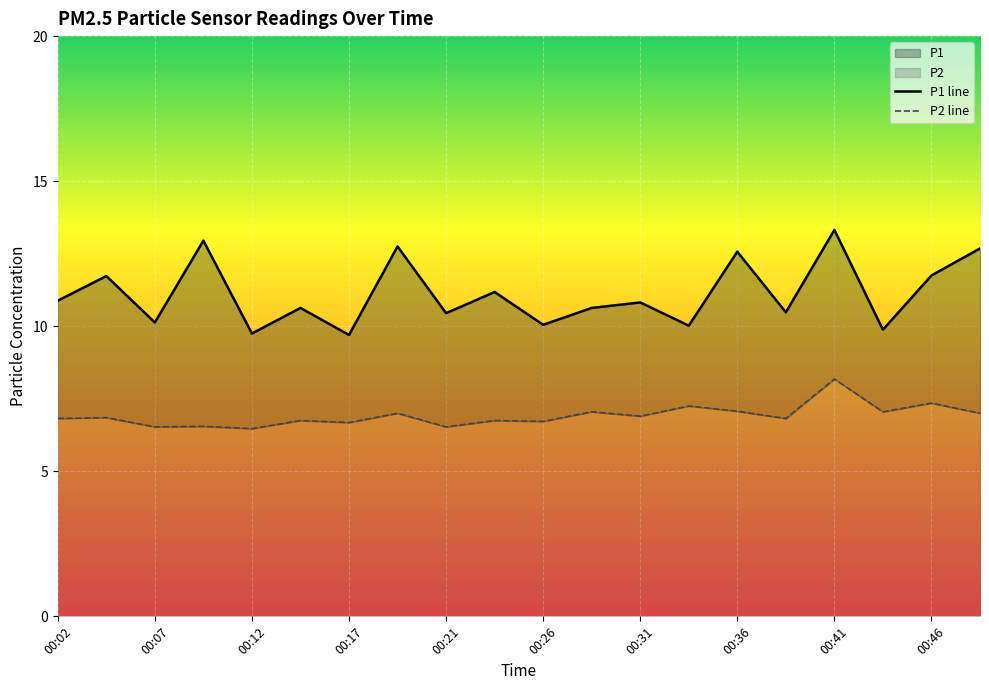

What is the minimum value for P2 line?

6.5